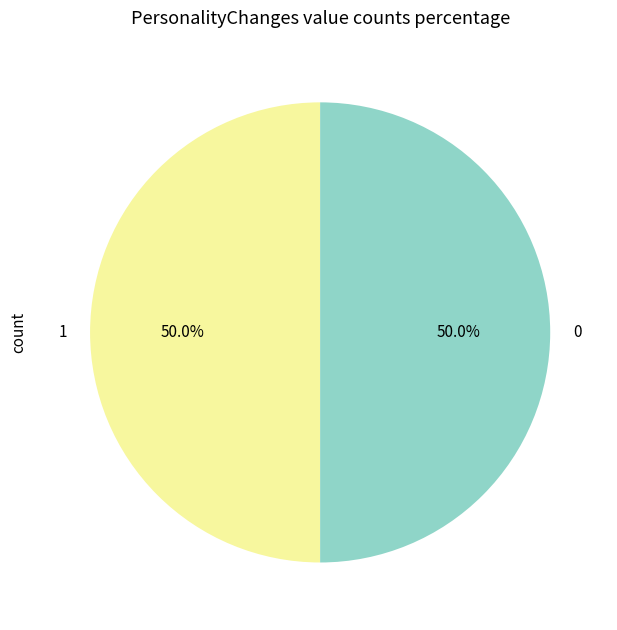

Count the number of slices in the pie.

2